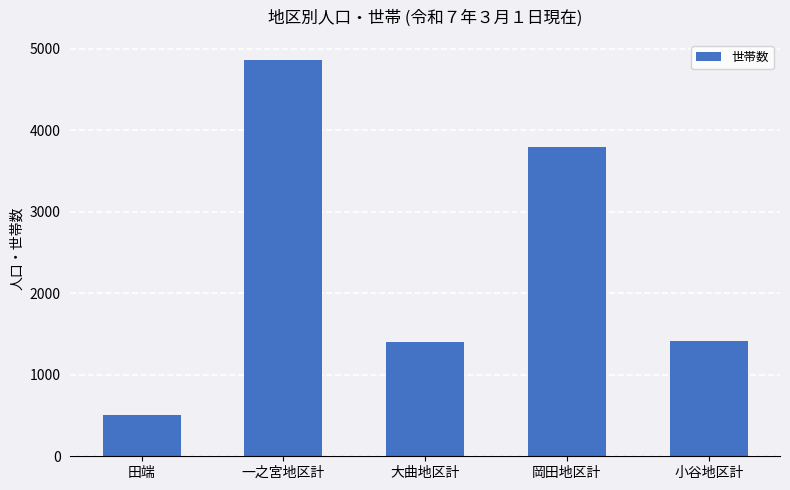

What is the difference between the maximum and minimum values?

4356